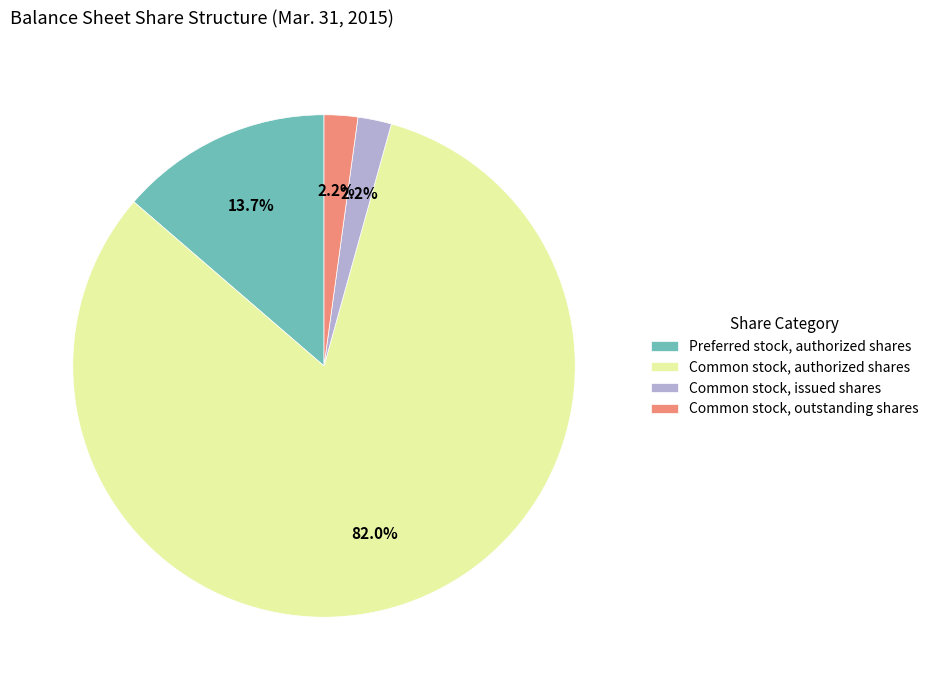

To the nearest percent, what is the combined percentage of Common stock, outstanding shares and Preferred stock, authorized shares?

16%